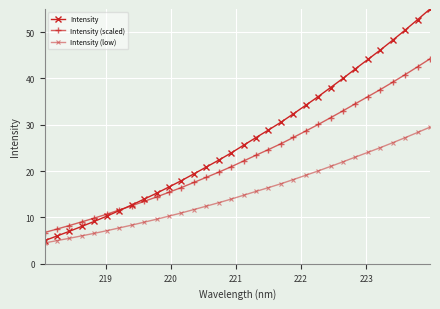

At how many categories does at least one series exceed 53?

1